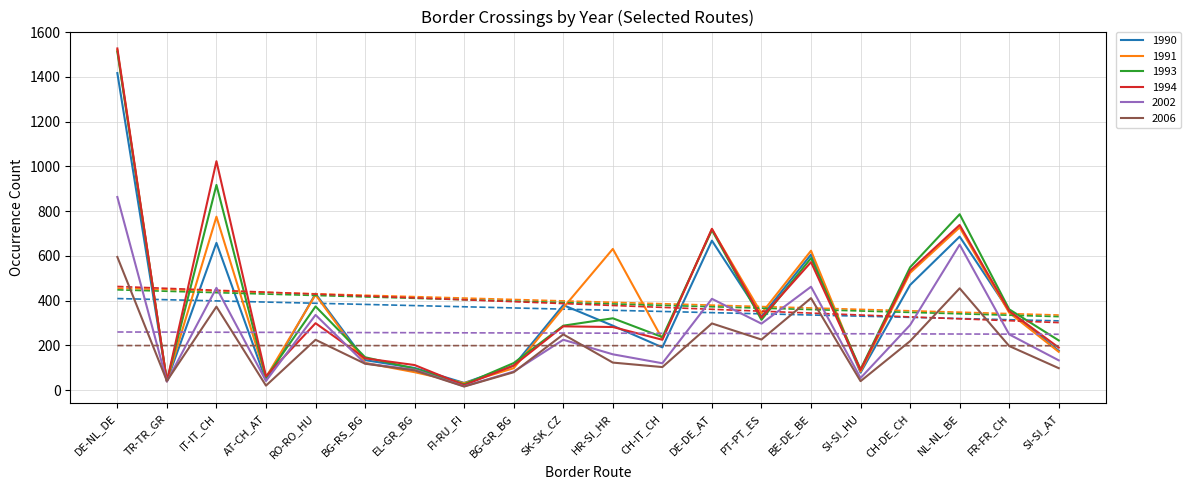

True or false: 1990 has more than 0 points higher than both neighbors.

True